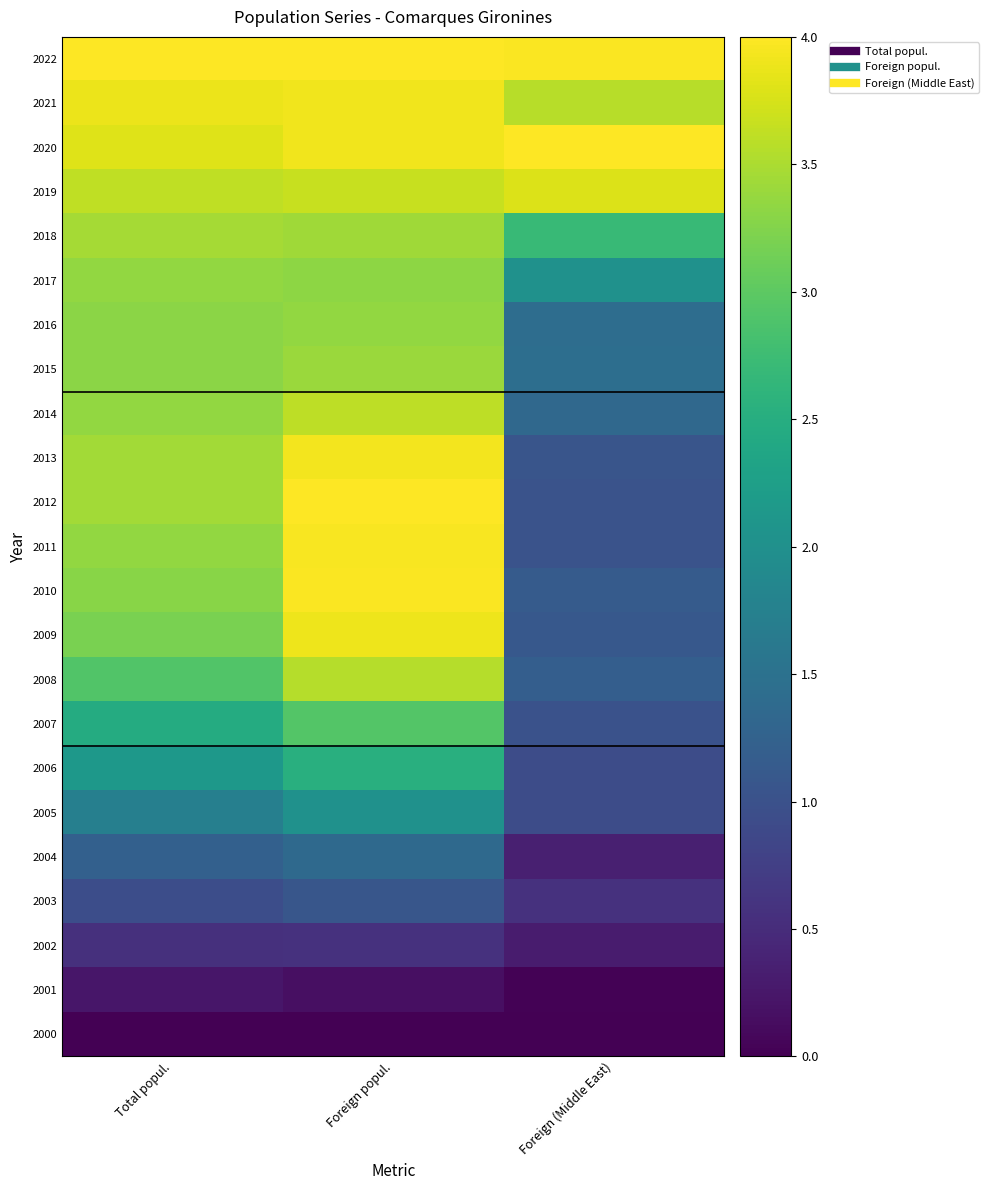

Which label corresponds to the smallest value in the chart?

Total popul.